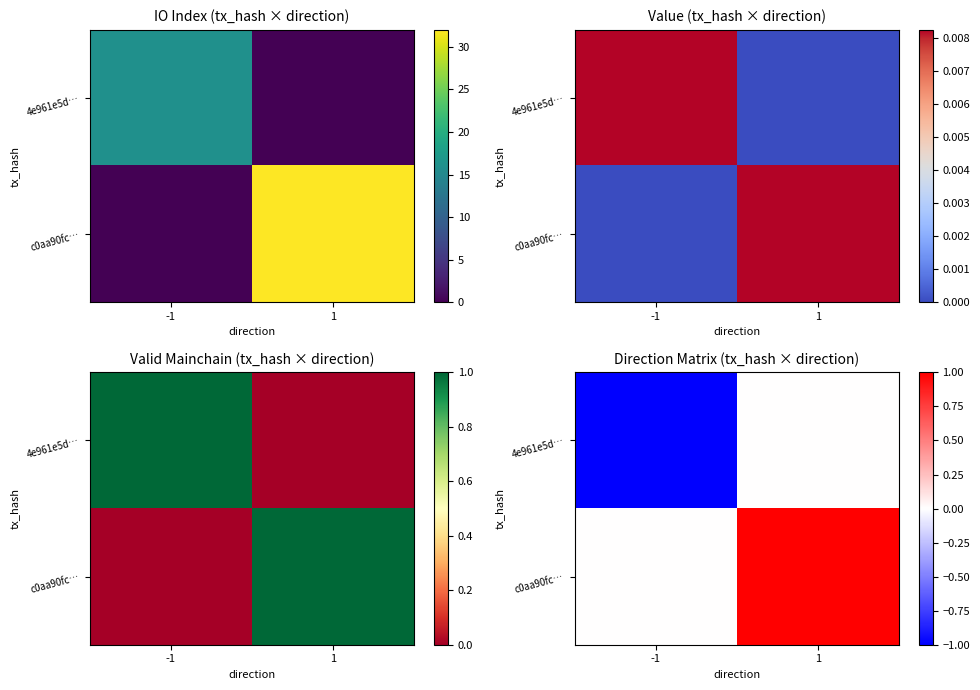

What is the difference between the maximum and minimum values in the c0aa90fc… series?

1